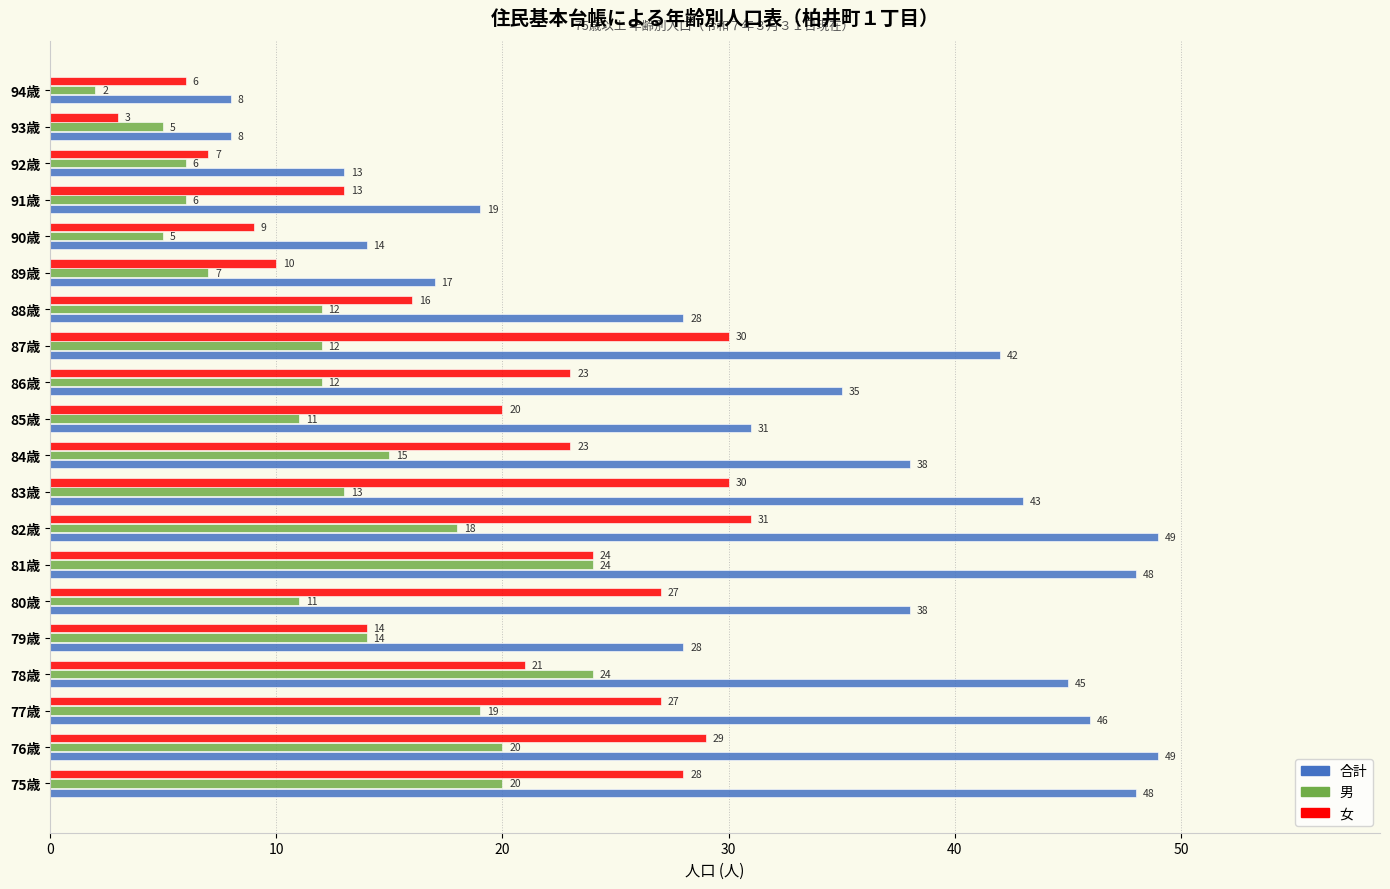

Is it true that 合計 equals 21 at 92歳?

False